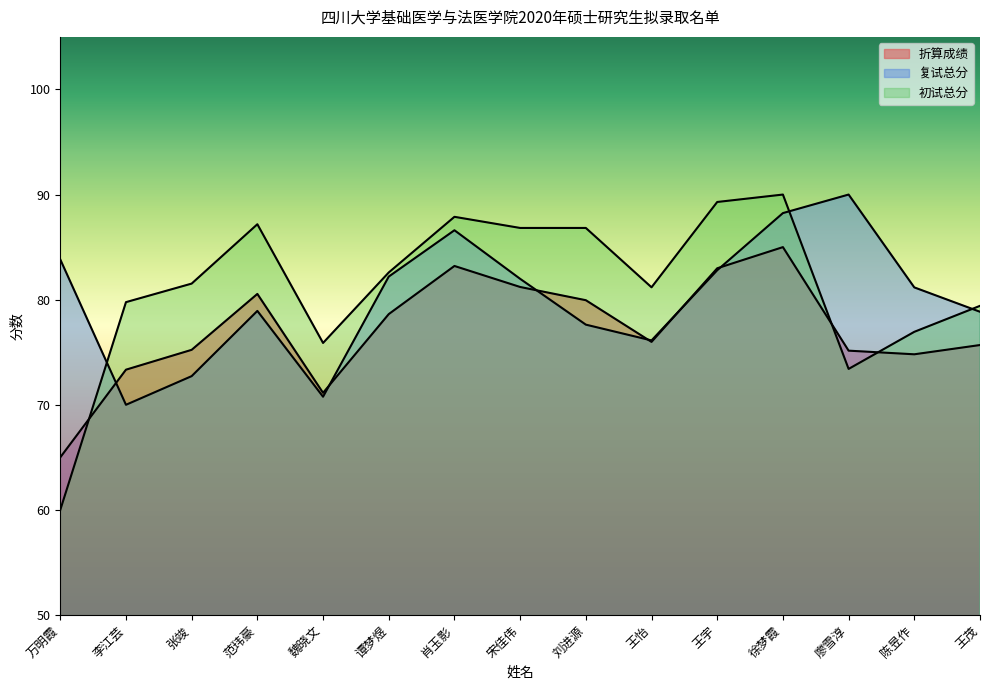

How many interior local peaks does the 初试总分 series have?

3